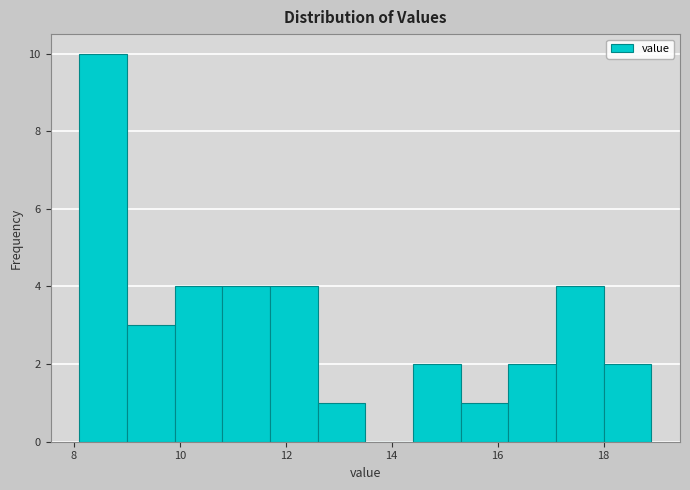

Which range on the x-axis has the tallest bar?

8.1 to 9.0